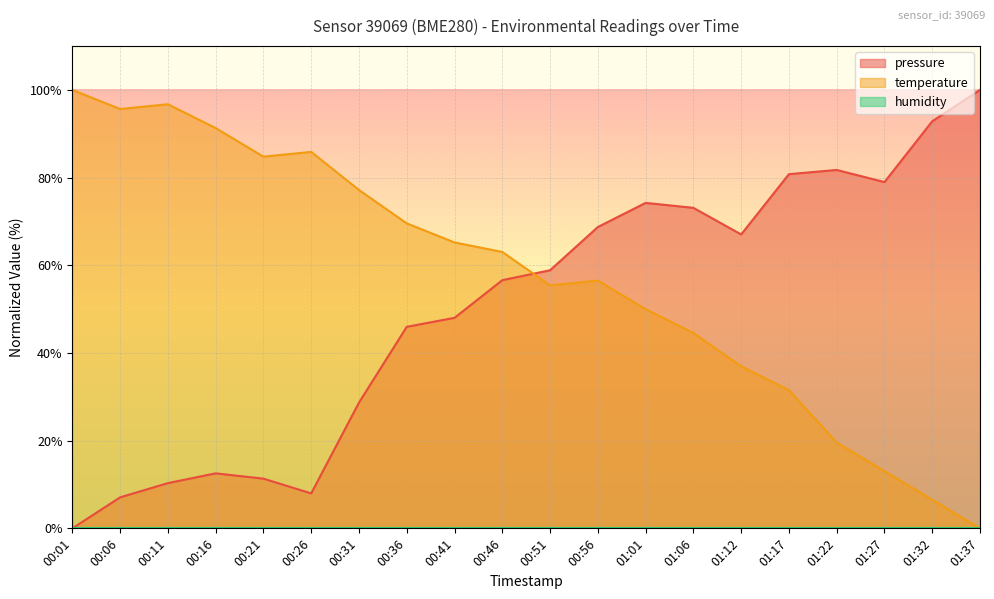

What is the label of the 2nd point from the left?

00:06